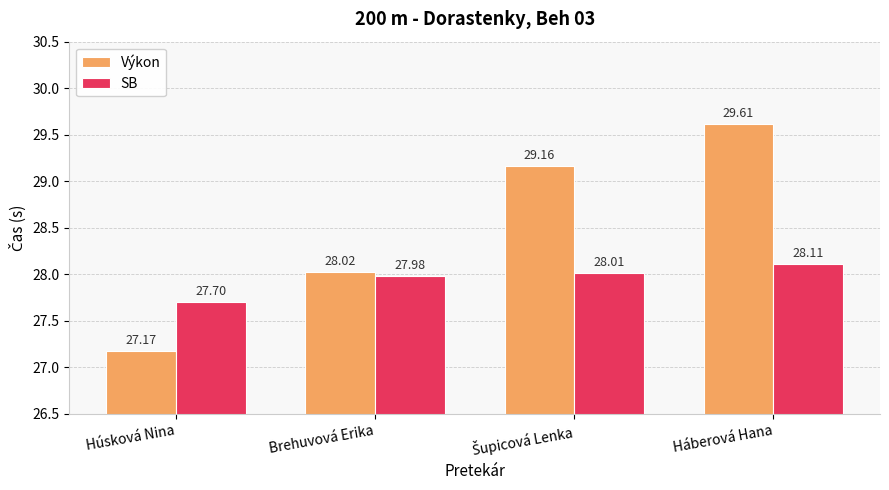

What is the value of the Výkon bar at the 4th from the left?

29.6